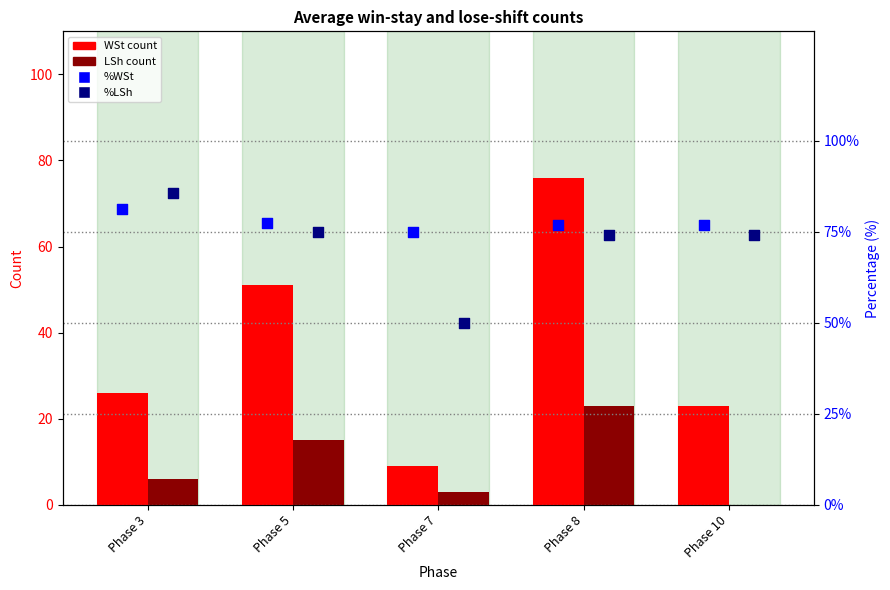

At how many categories does at least one series exceed 1?

5